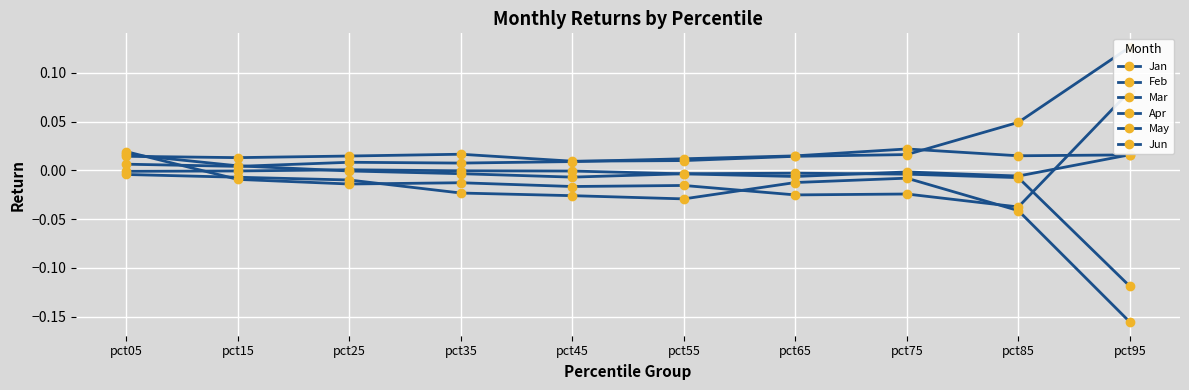

Which series has the largest range (max minus min)?

Jan